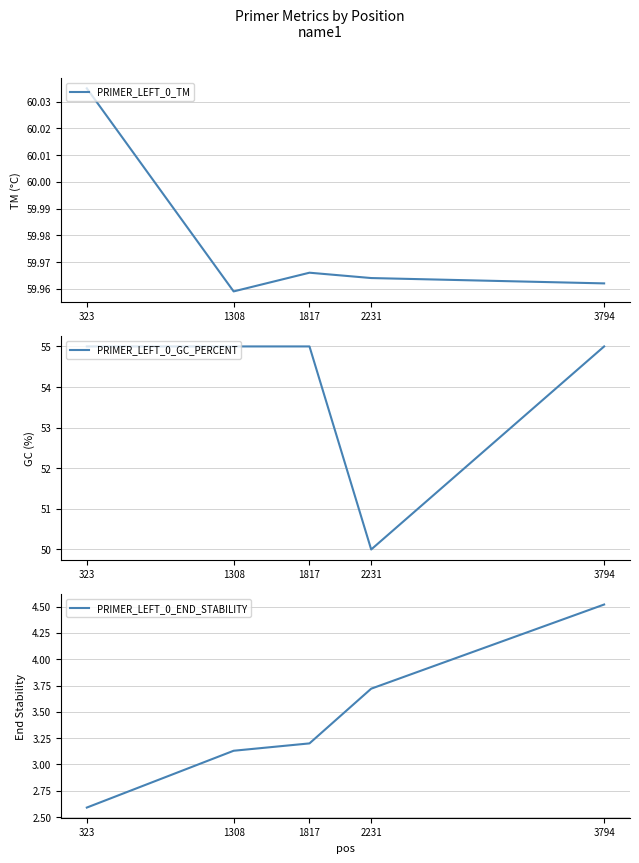

Reading right to left, list all the values displayed in this chart.

PRIMER_LEFT_0_TM: 60.0	60.0	60.0	60.0	60.0
PRIMER_LEFT_0_GC_PERCENT: 55.0	50.0	55.0	55.0	55.0
PRIMER_LEFT_0_END_STABILITY: 4.5	3.7	3.2	3.1	2.6